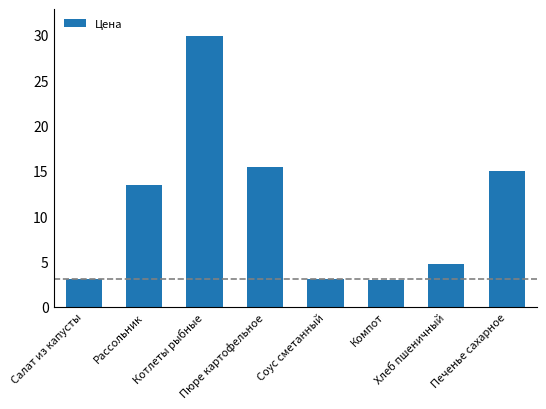

Are the bars grouped side by side (vs. stacked)?

No